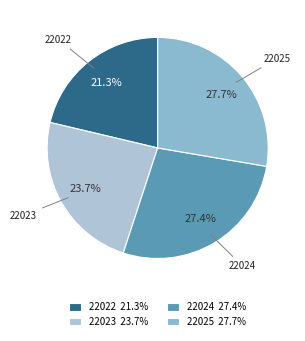

Approximately how many times larger is the value at 22025 compared to 22024?

1.0